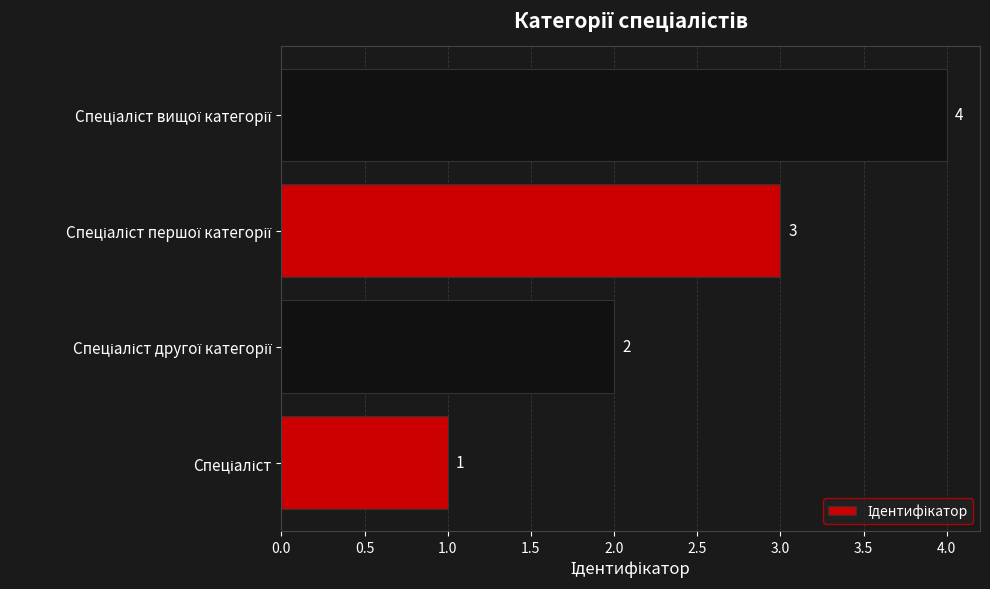

What is the sum of all values?

10